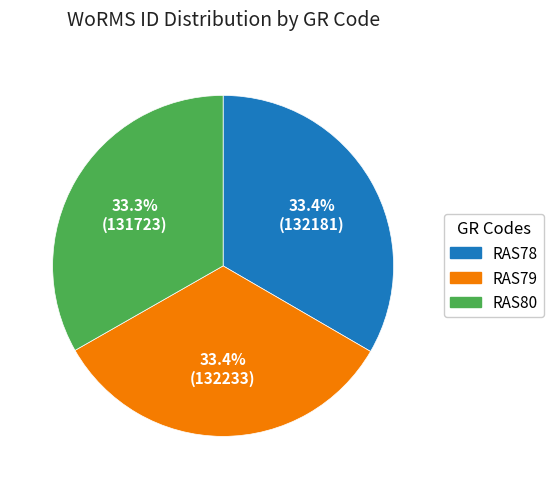

True or false: RAS78 accounts for 33% of the total.

True